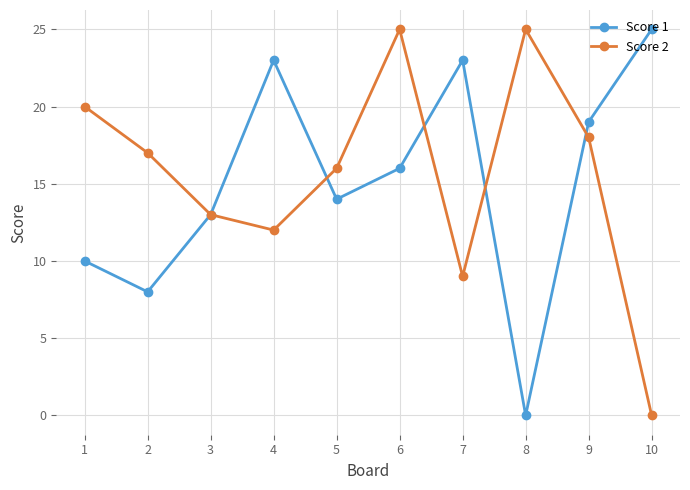

Rank the series at 8 from highest to lowest value.

Score 2, Score 1